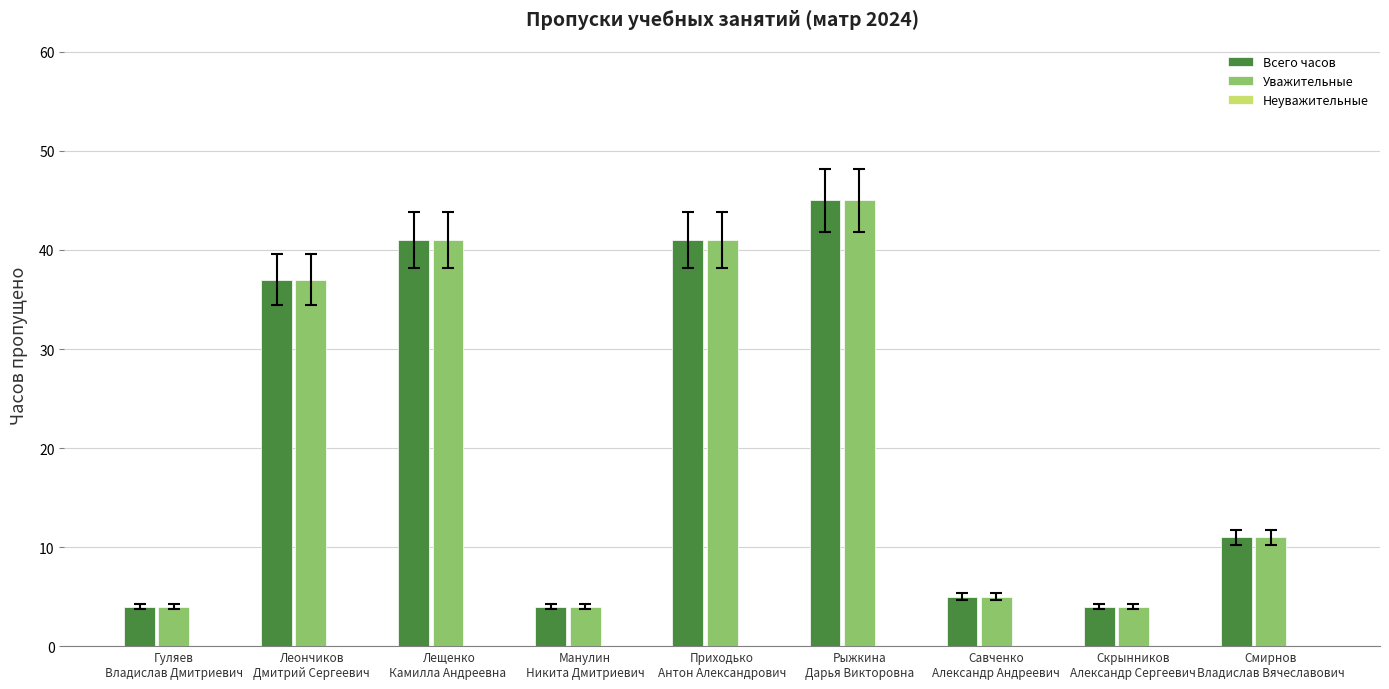

At how many categories does at least one series exceed 19?

4